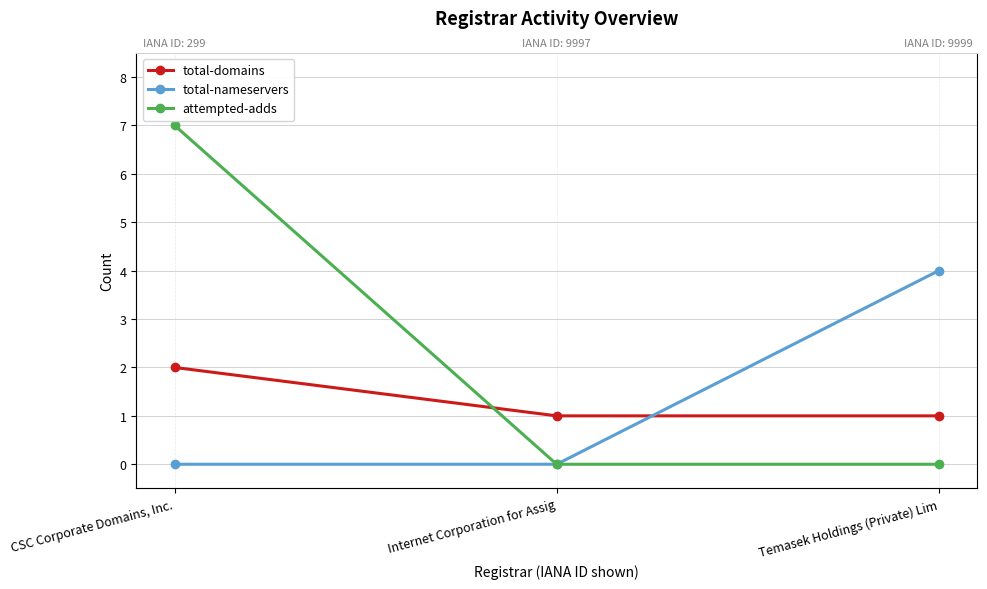

Count the total-domains values in the range 1 to 2.

3